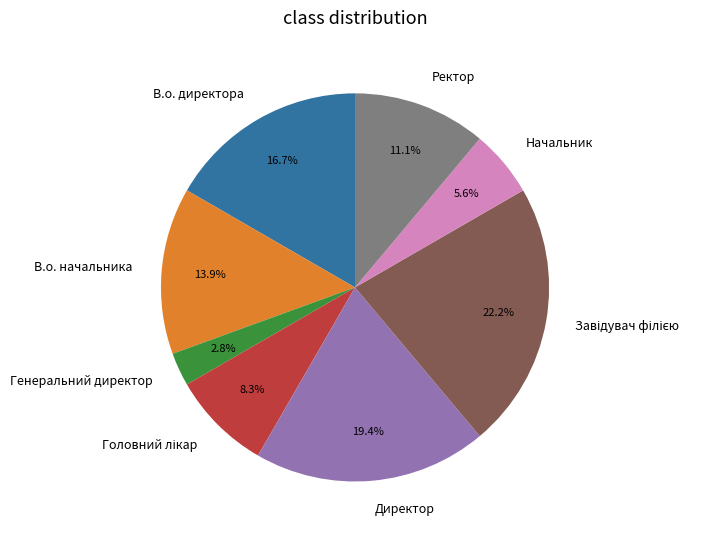

What is the ratio of the value at В.о. начальника to the value at Генеральний директор?

5.0